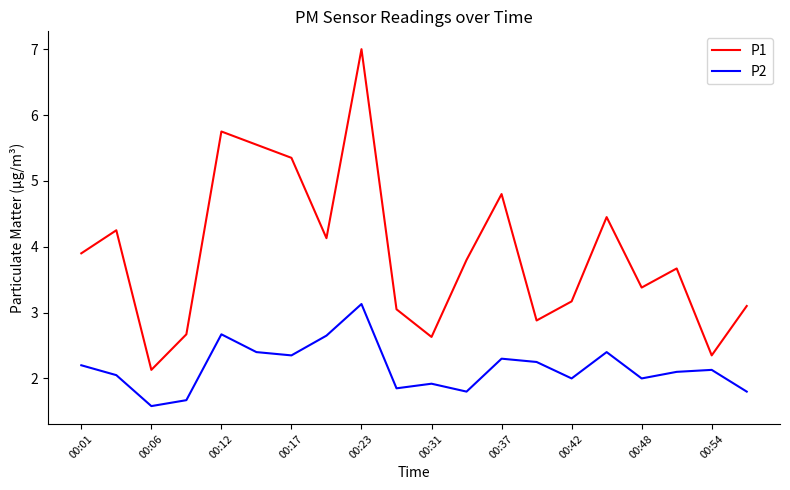

At how many categories does at least one series exceed 5?

4